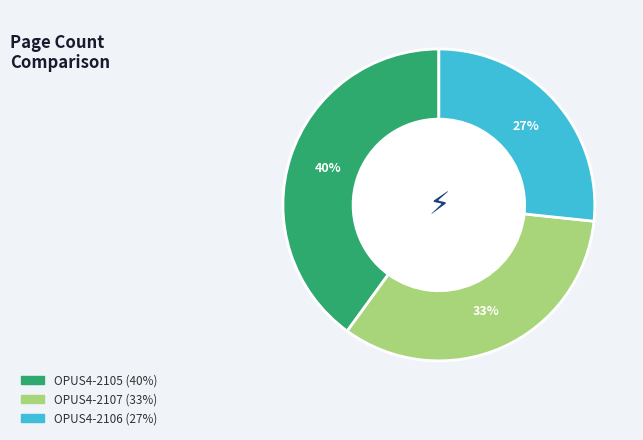

Is there a majority slice in this chart?

No